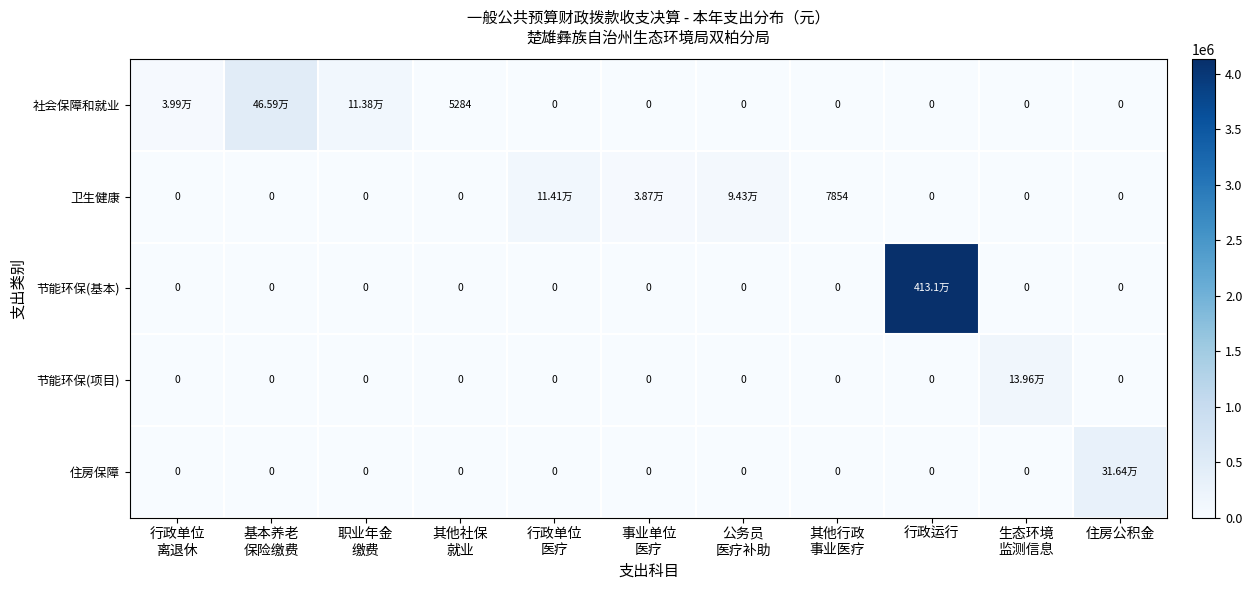

Which category has the lowest value across all series?

行政单位
医疗